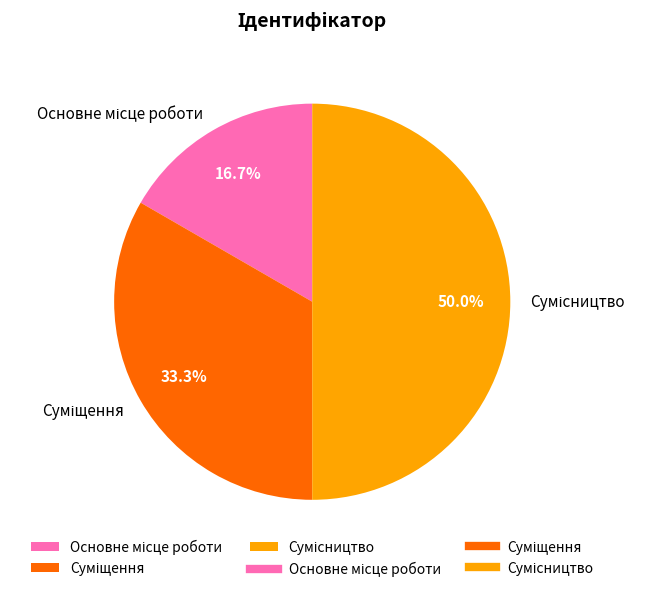

Is it true that Сумісництво is 63% of the pie?

False